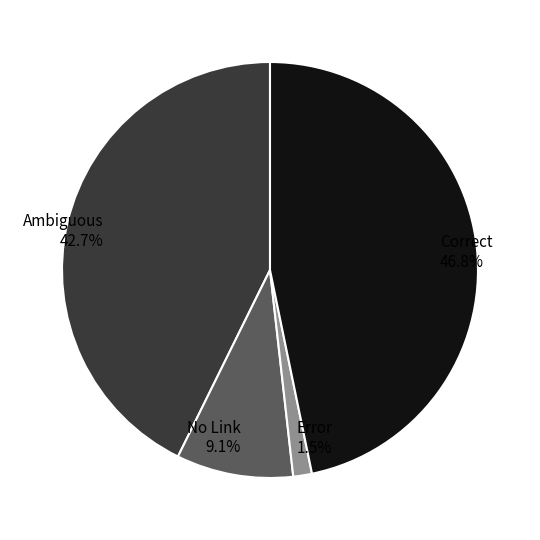

Does No Link account for over 50% of the chart?

No